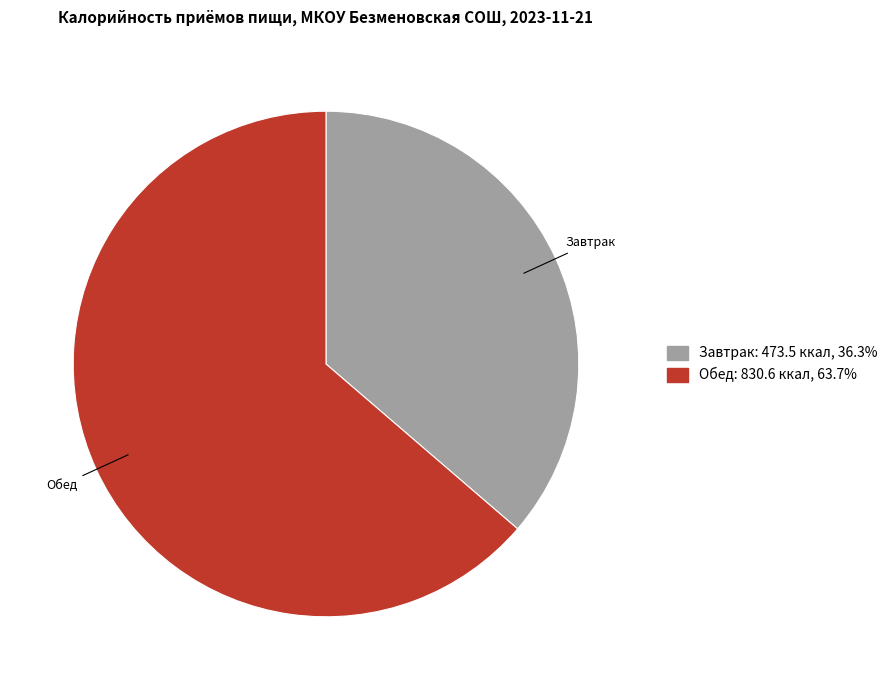

What is the smallest slice in the pie chart?

Завтрак